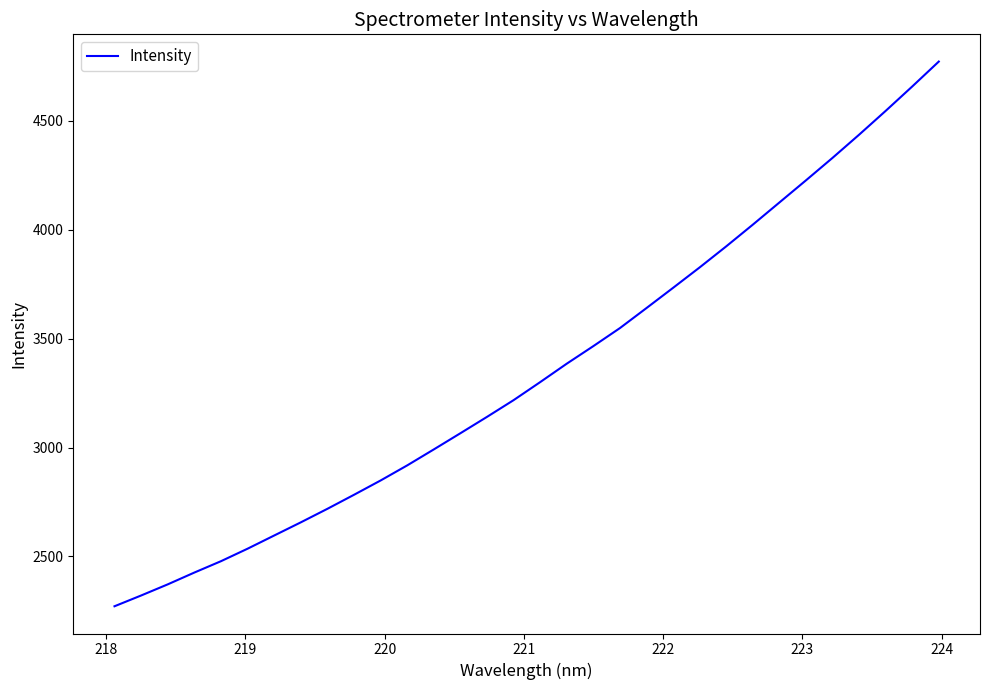

What is the smallest value displayed?

2270.9